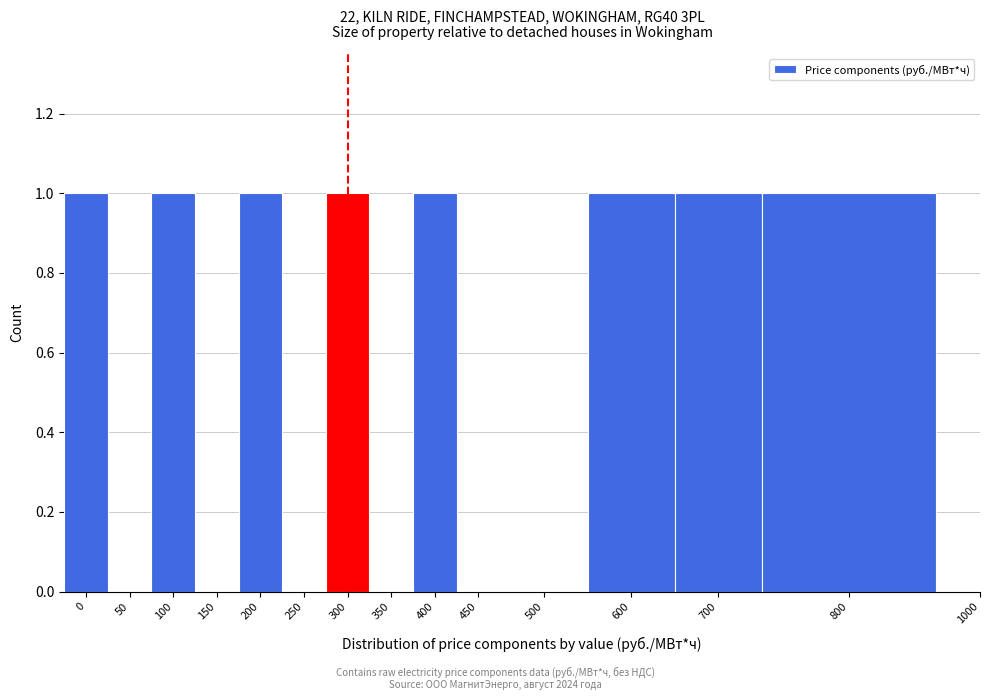

Reading right to left, transcribe all the data shown in this chart.

1000=0	800=1	700=1	600=1	500=0	450=0	400=1	350=0	300=1	250=0	200=1	150=0	100=1	50=0	0=1